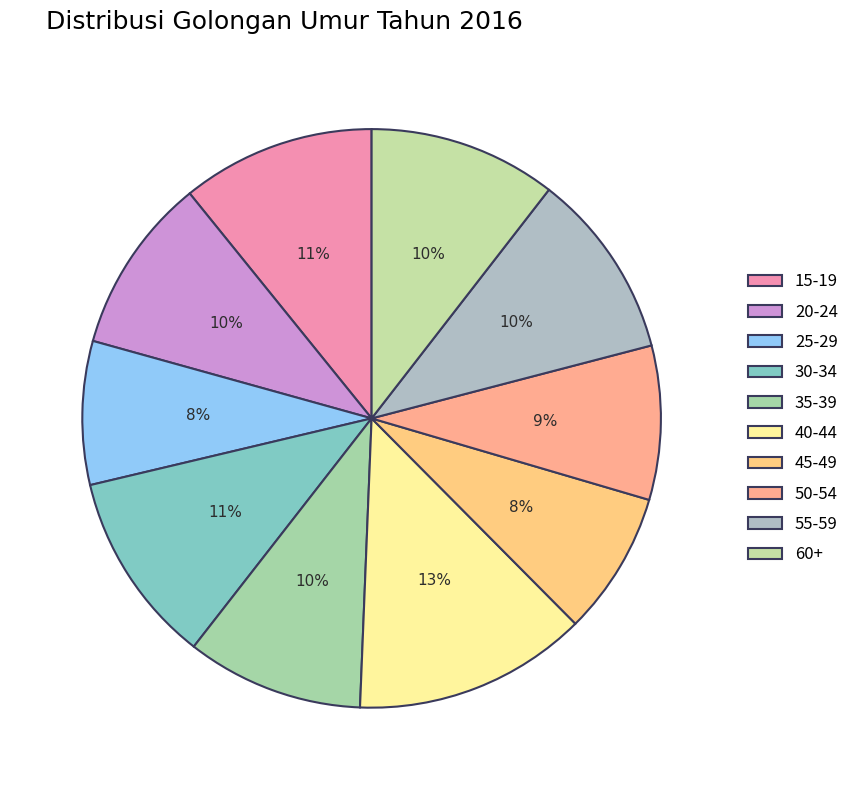

Rank the categories by value from highest to lowest.

40-44, 15-19, 30-34, 60+, 55-59, 35-39, 20-24, 50-54, 25-29, 45-49